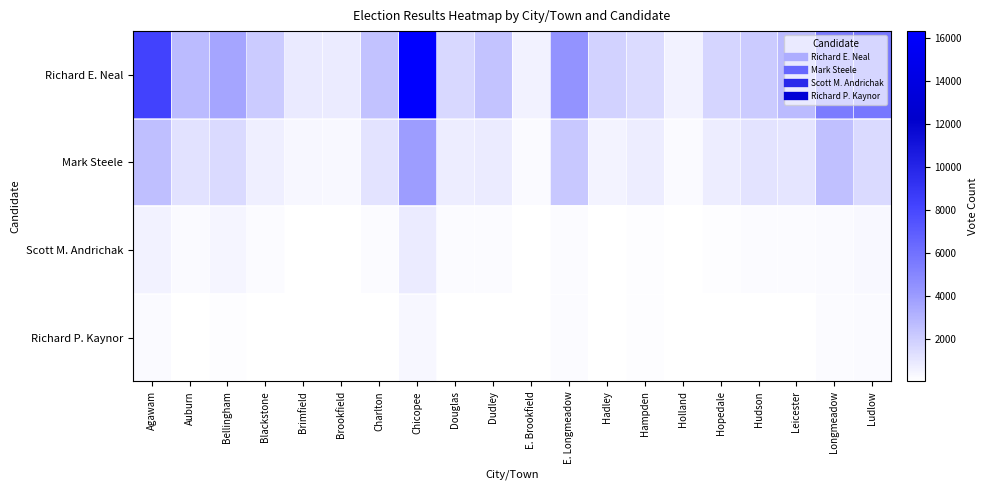

Reading left to right, what are all the values shown in this chart?

Richard E. Neal: Agawam=8239	Auburn=2695	Bellingham=3632	Blackstone=2107	Brimfield=905	Brookfield=804	Charlton=2478	Chicopee=16314	Douglas=1596	Dudley=2384	E. Brookfield=541	E. Longmeadow=4366	Hadley=1828	Hampden=1460	Holland=580	Hopedale=1711	Hudson=2083	Leicester=2737	Longmeadow=5436	Ludlow=5732
Mark Steele: Agawam=2613	Auburn=1205	Bellingham=1533	Blackstone=697	Brimfield=396	Brookfield=314	Charlton=1165	Chicopee=3915	Douglas=757	Dudley=799	E. Brookfield=247	E. Longmeadow=2234	Hadley=471	Hampden=741	Holland=244	Hopedale=726	Hudson=1165	Leicester=1048	Longmeadow=2540	Ludlow=1537
Scott M. Andrichak: Agawam=541	Auburn=215	Bellingham=434	Blackstone=171	Brimfield=71	Brookfield=65	Charlton=202	Chicopee=811	Douglas=164	Dudley=155	E. Brookfield=35	E. Longmeadow=196	Hadley=78	Hampden=92	Holland=41	Hopedale=107	Hudson=172	Leicester=184	Longmeadow=213	Ludlow=291
Richard P. Kaynor: Agawam=256	Auburn=49	Bellingham=142	Blackstone=51	Brimfield=38	Brookfield=27	Charlton=76	Chicopee=370	Douglas=51	Dudley=73	E. Brookfield=22	E. Longmeadow=173	Hadley=61	Hampden=96	Holland=28	Hopedale=36	Hudson=41	Leicester=77	Longmeadow=154	Ludlow=245